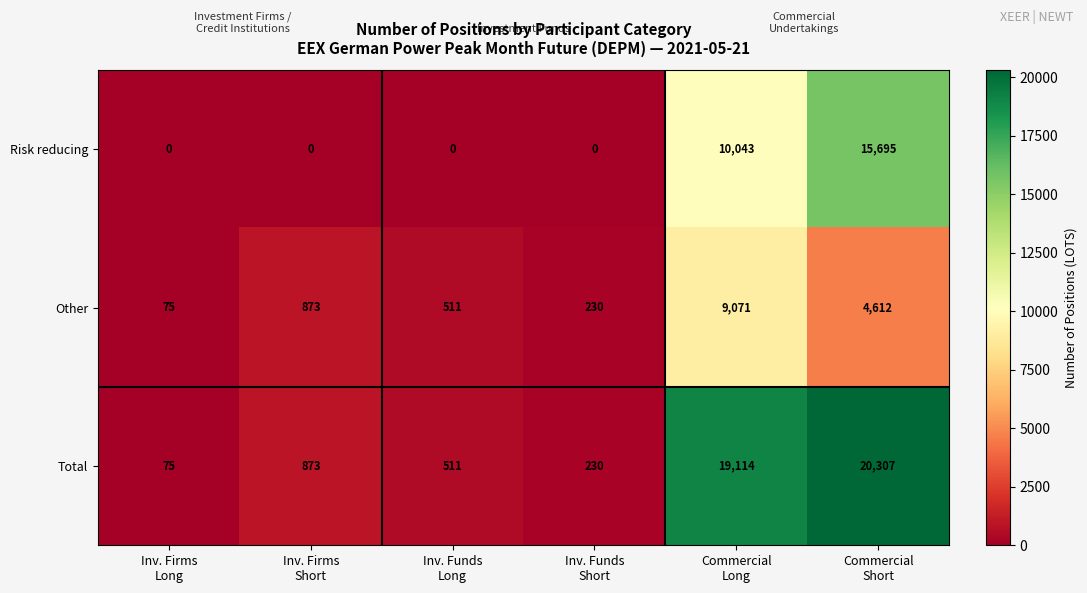

Which series has the widest spread of values?

Total